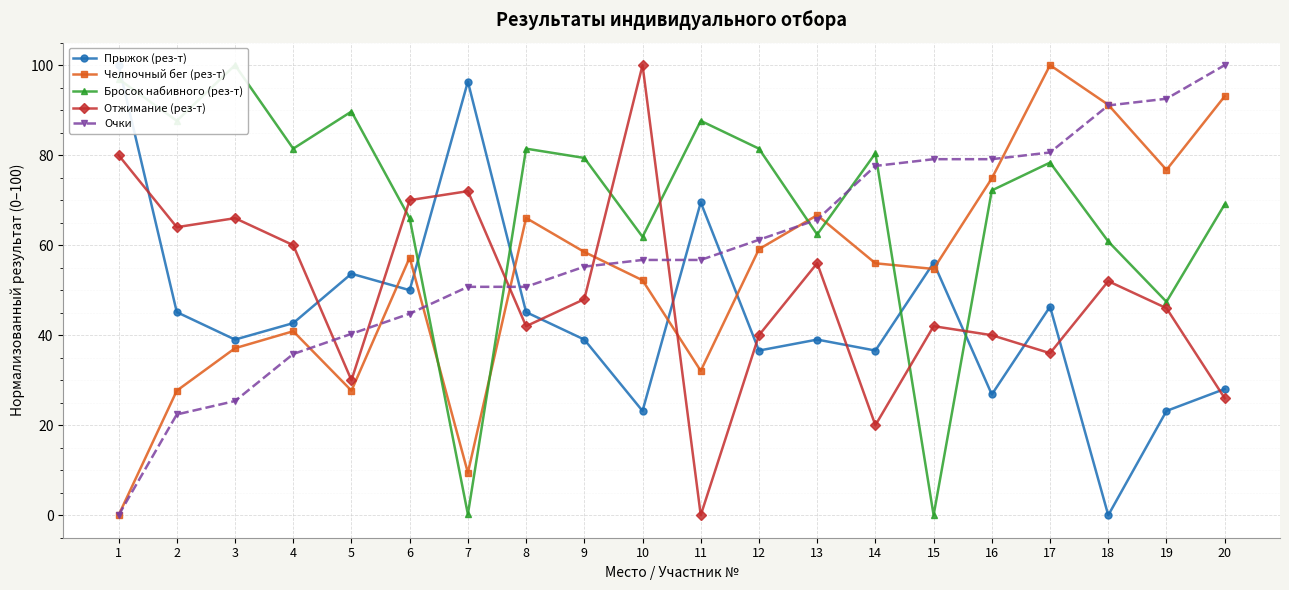

Reading right to left, what are all the values shown in this chart?

Прыжок (рез-т): 28.0	23.2	0.0	46.3	26.8	56.1	36.6	39.0	36.6	69.5	23.2	39.0	45.1	96.3	50.0	53.7	42.7	39.0	45.1	100.0
Челночный бег (рез-т): 93.1	76.7	91.2	100.0	74.8	54.7	56.0	66.7	59.1	32.1	52.2	58.5	66.0	9.4	57.2	27.7	40.9	37.1	27.7	0.0
Бросок набивного (рез-т): 69.1	47.4	60.8	78.4	72.2	0.0	80.4	62.4	81.4	87.6	61.9	79.4	81.4	0.2	66.0	89.7	81.4	100.0	87.6	96.9
Отжимание (рез-т): 26.0	46.0	52.0	36.0	40.0	42.0	20.0	56.0	40.0	0.0	100.0	48.0	42.0	72.0	70.0	30.0	60.0	66.0	64.0	80.0
Очки: 100.0	92.5	91.0	80.6	79.1	79.1	77.6	65.7	61.2	56.7	56.7	55.2	50.7	50.7	44.8	40.3	35.8	25.4	22.4	0.0